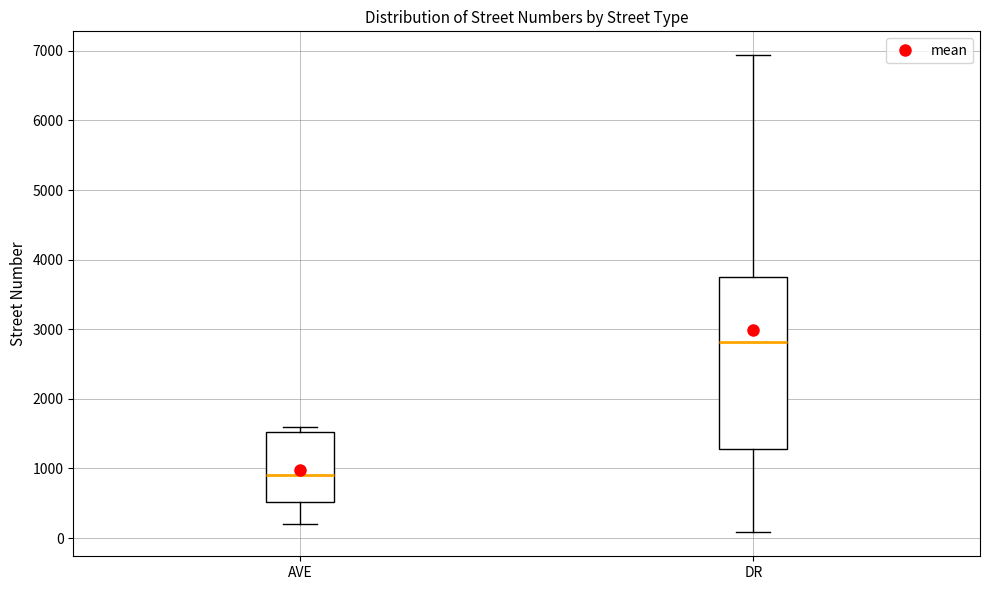

Where does the lower whisker of the box for DR end on the y-axis? The values are not printed on the chart, so give them approximately, as read against the axis.

100